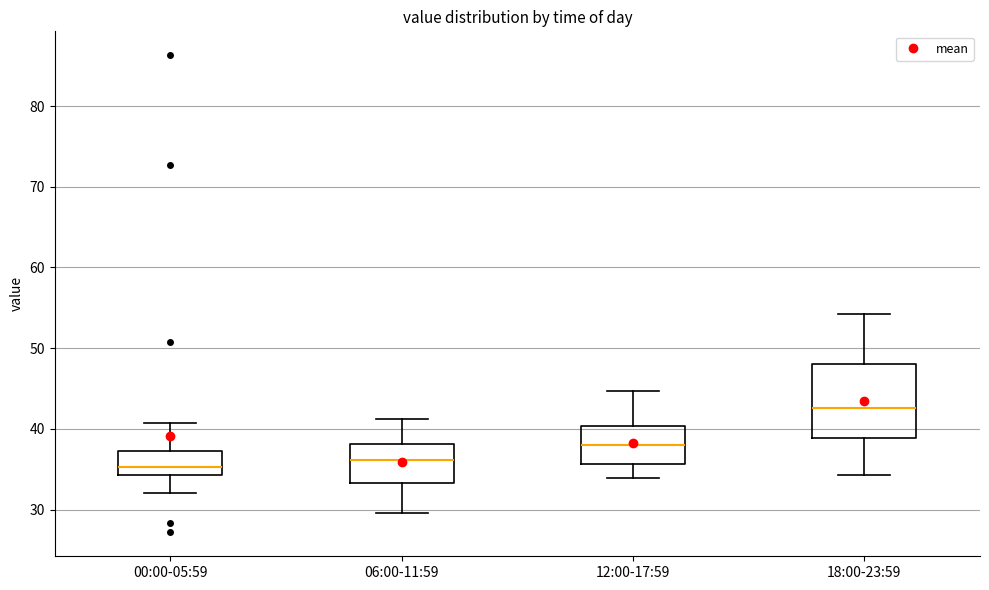

Which box is the tallest, from its lower edge to its upper edge?

18:00-23:59